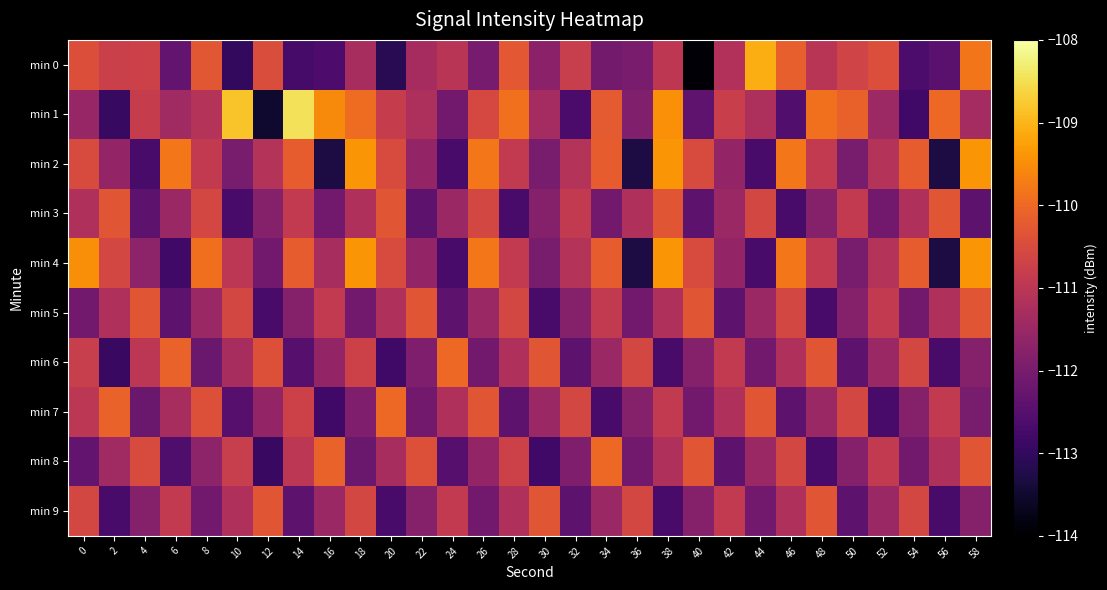

Which has a higher value, 58 or 14?

58